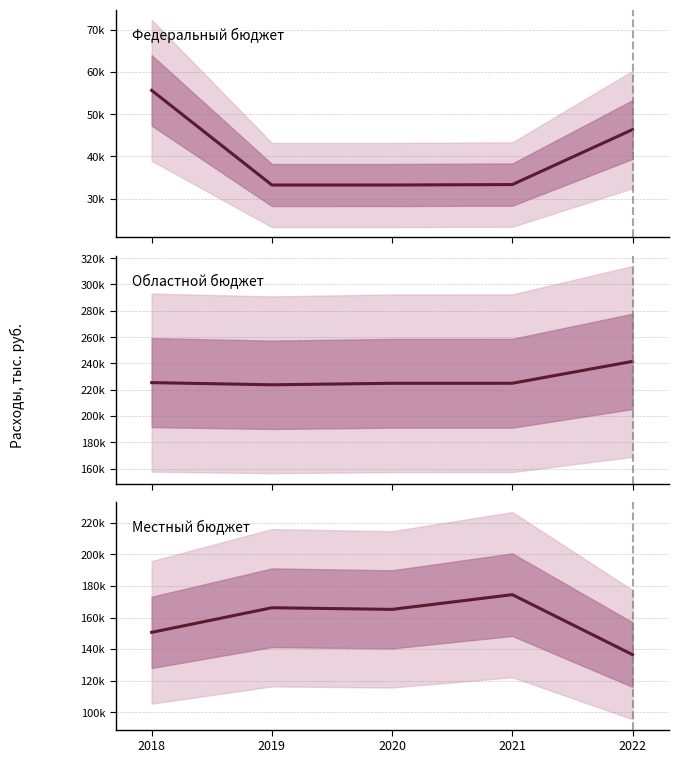

What is the average value of the Местный бюджет series?

158571.6